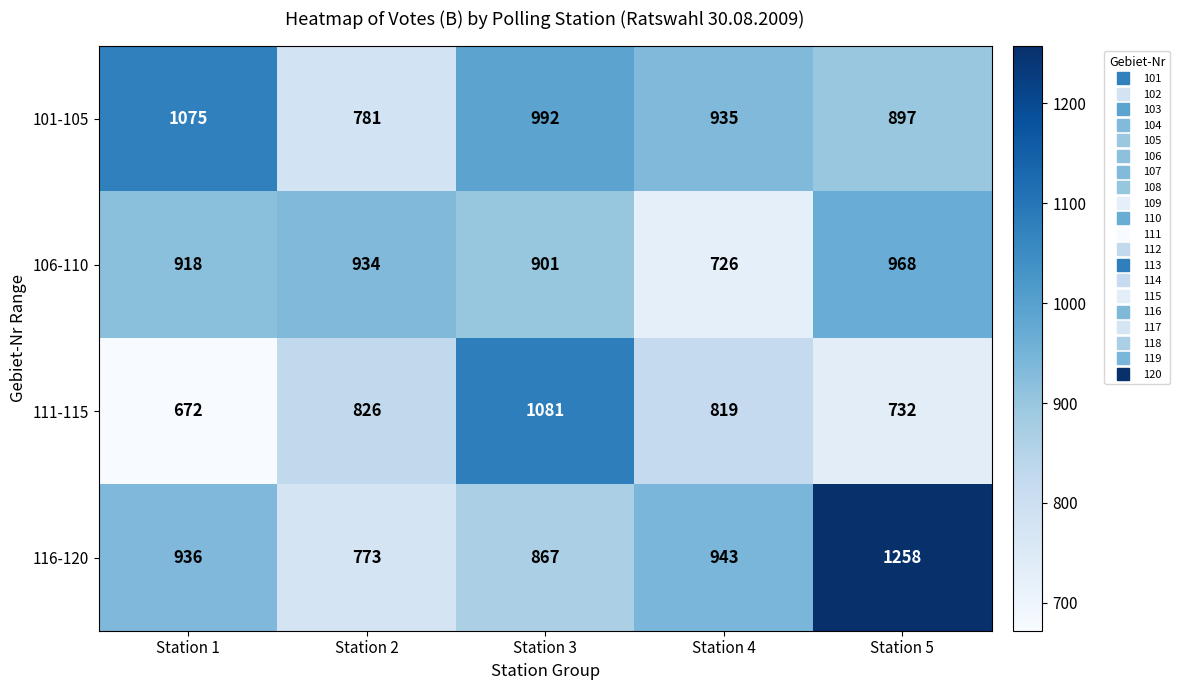

What is the difference between the 101-105 values at Station 4 and Station 1?

140